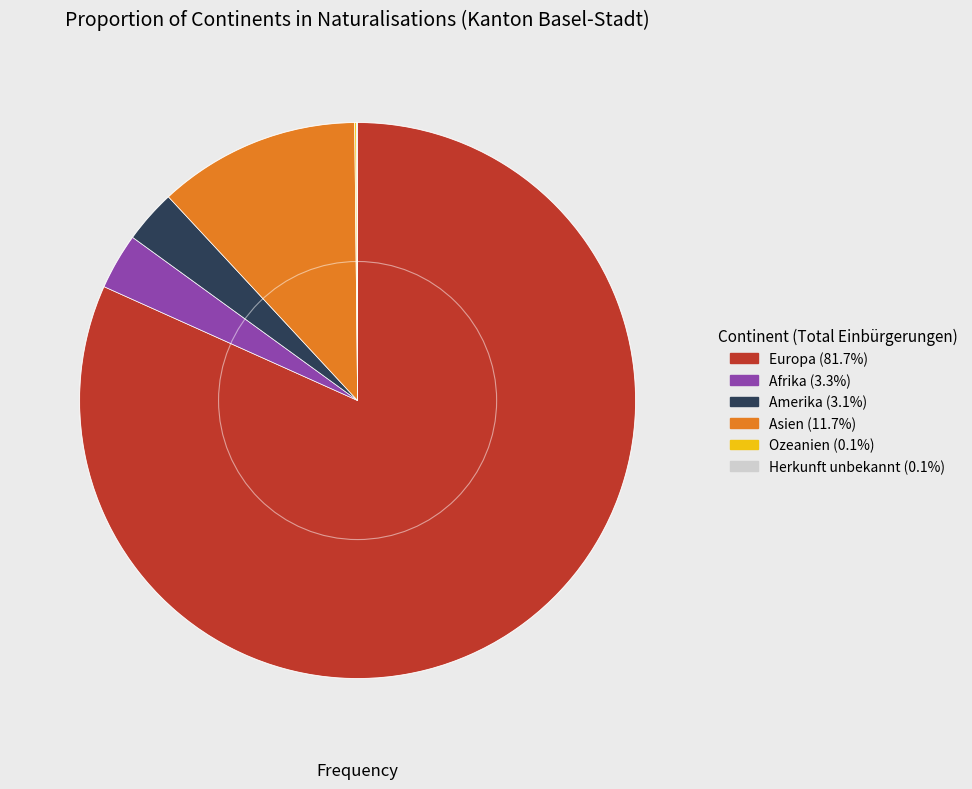

Is there a majority slice in this chart?

Yes